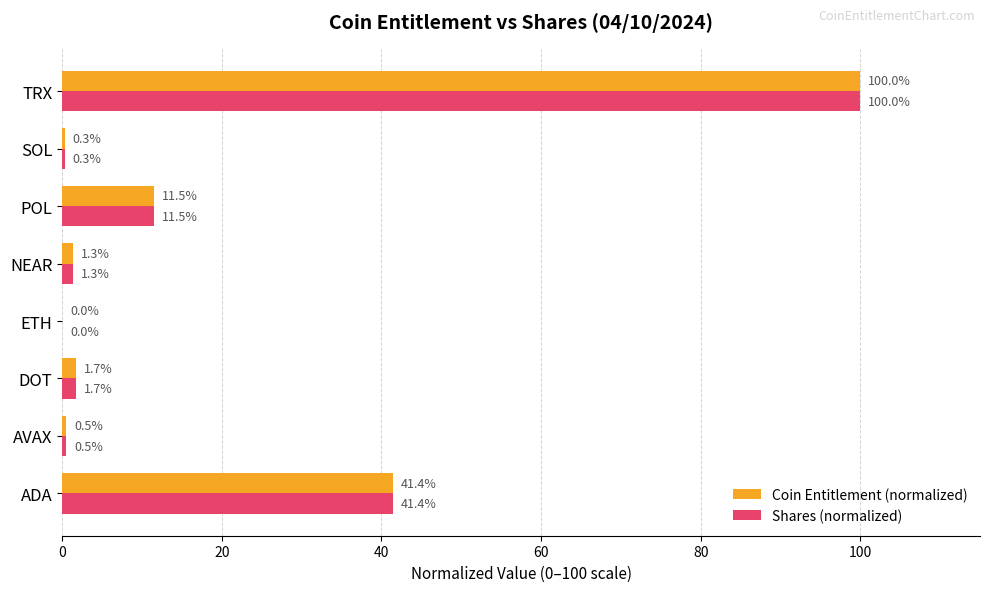

What is the greatest value displayed?

100.0